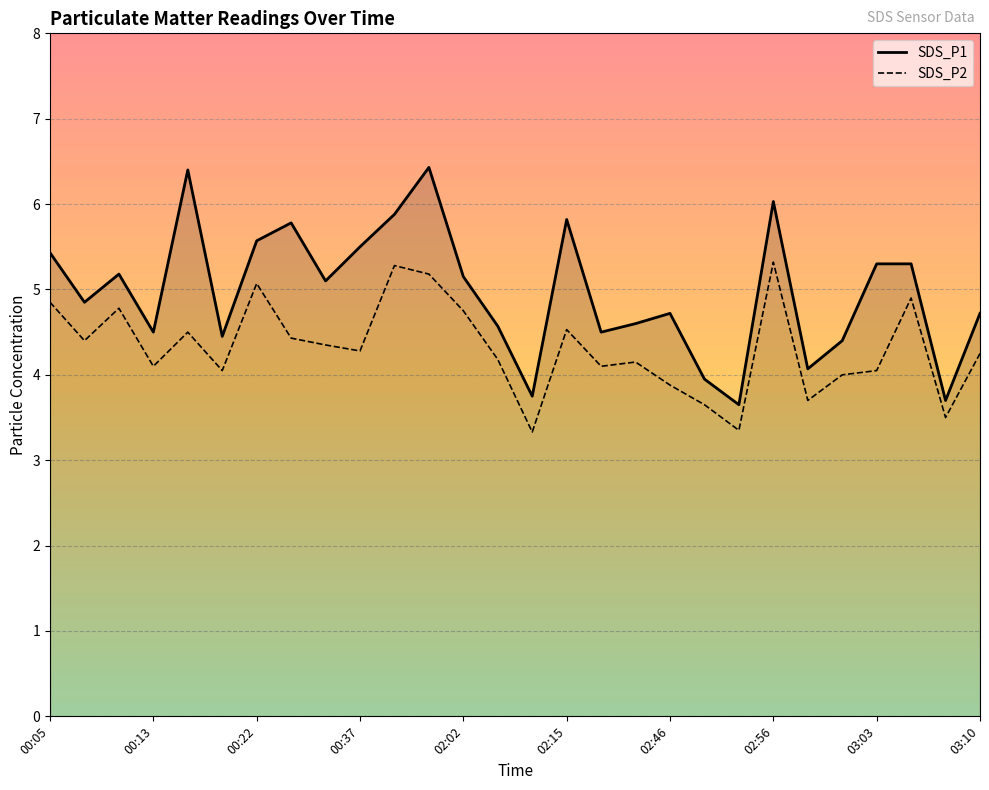

Rank the series by their maximum value, from highest to lowest.

SDS_P1, SDS_P2